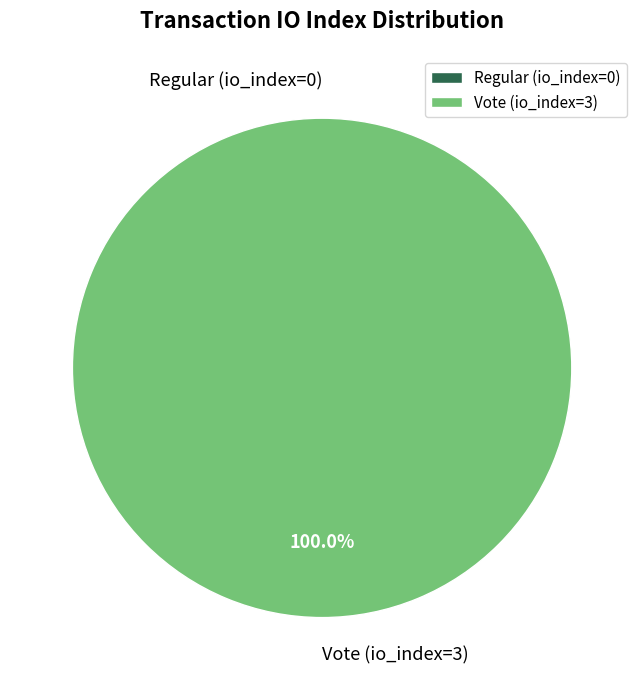

How many segments does this pie chart have?

2